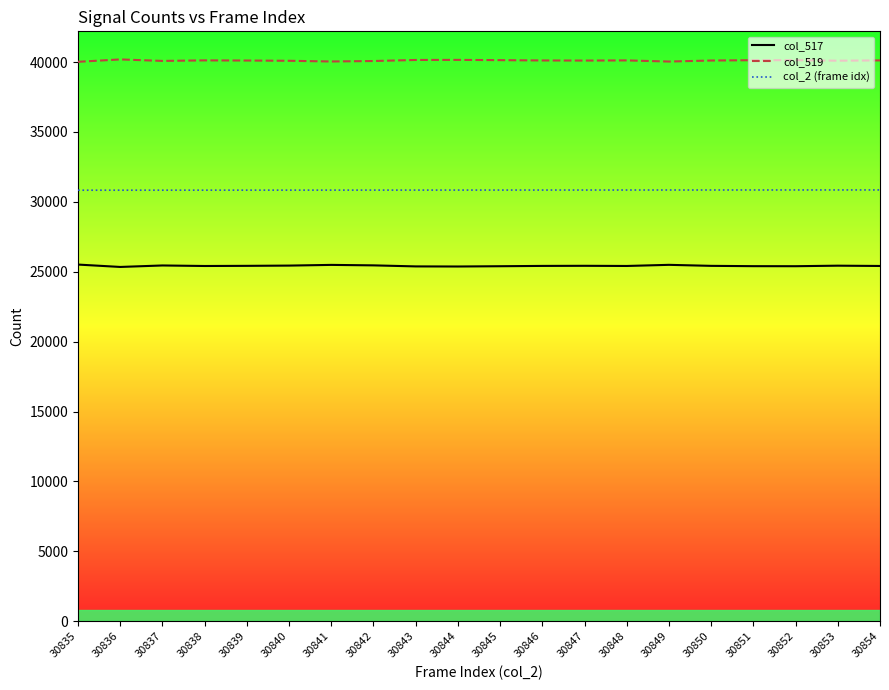

Which label corresponds to the smallest value in the chart?

30836